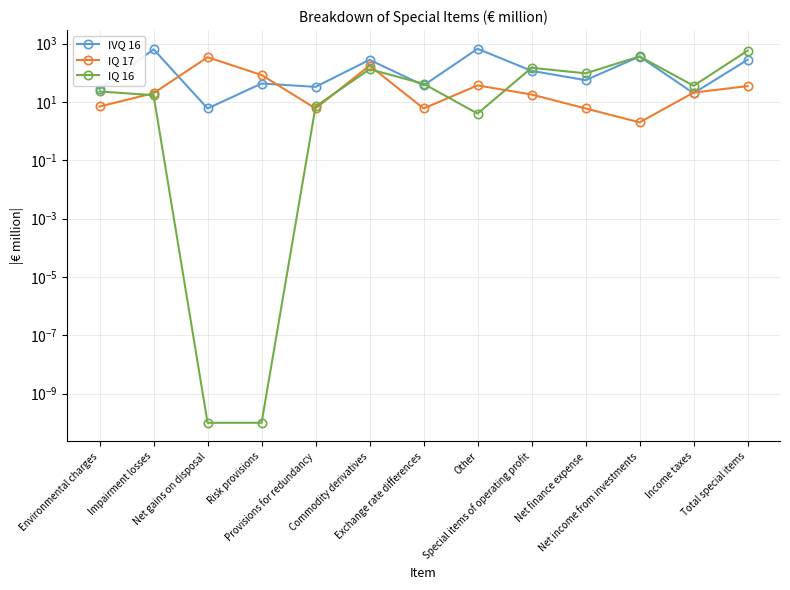

What is the sum of all IVQ 16 values?

2569.0